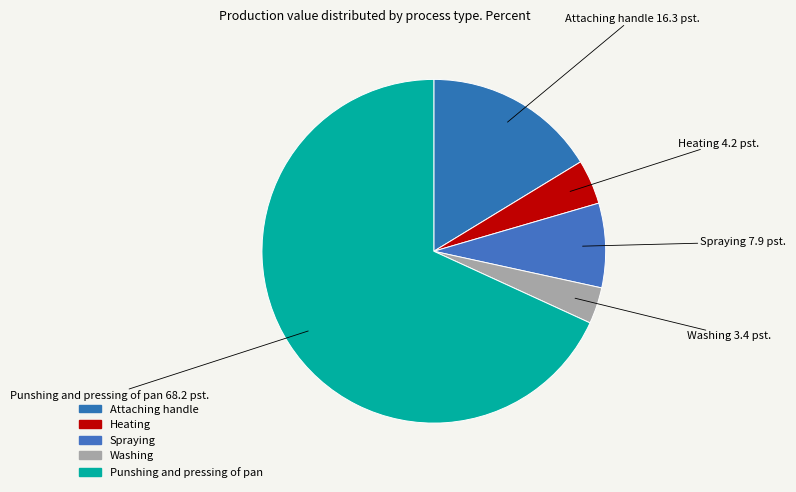

How many segments does this pie chart have?

5